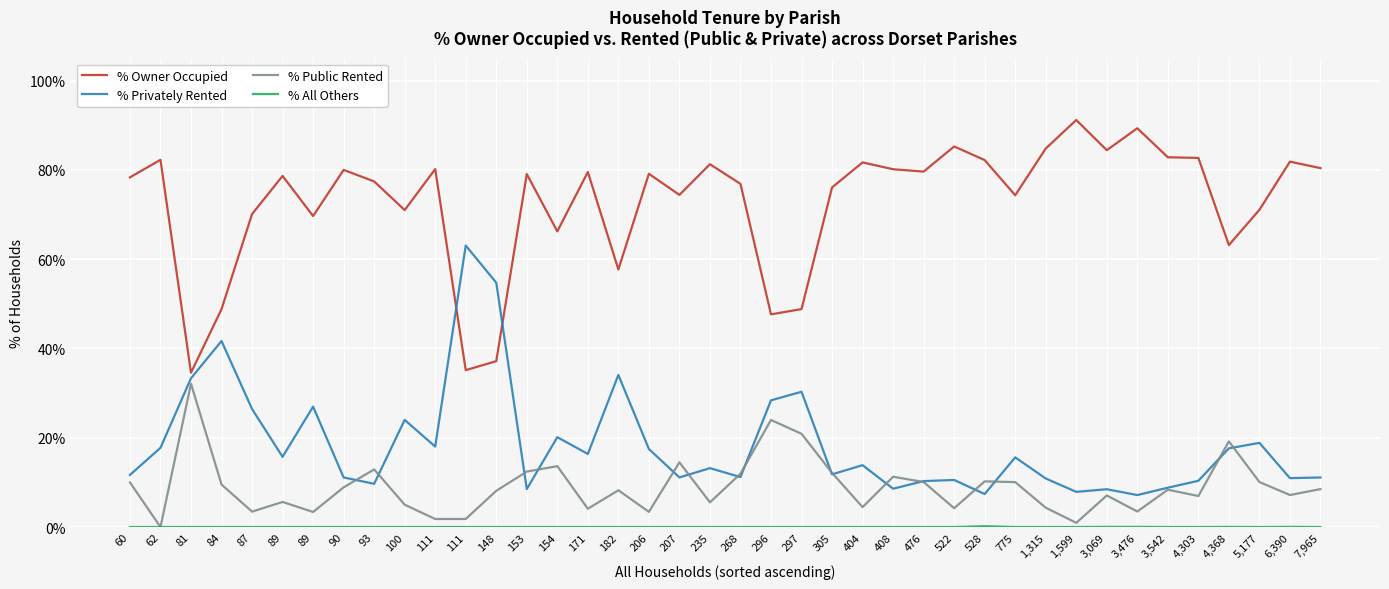

How many lines are shown in the chart?

4